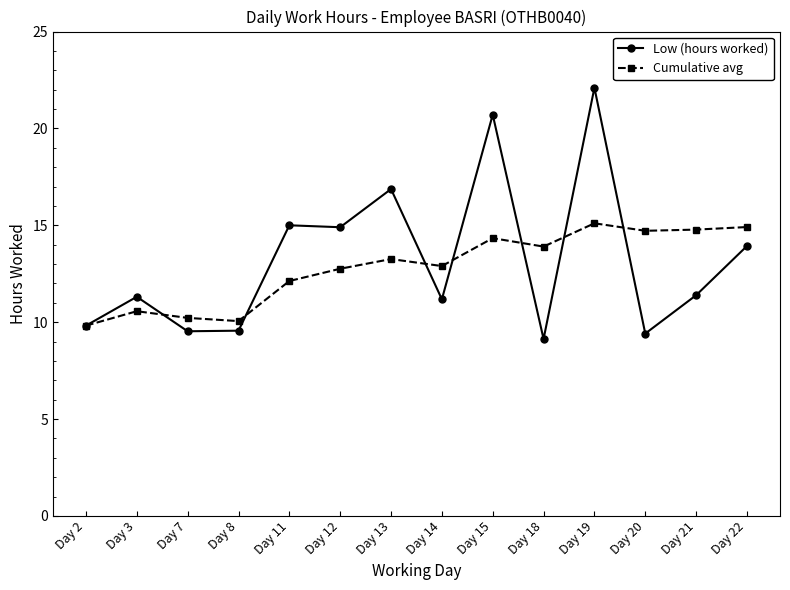

What is the sum of all Cumulative avg values?

179.4